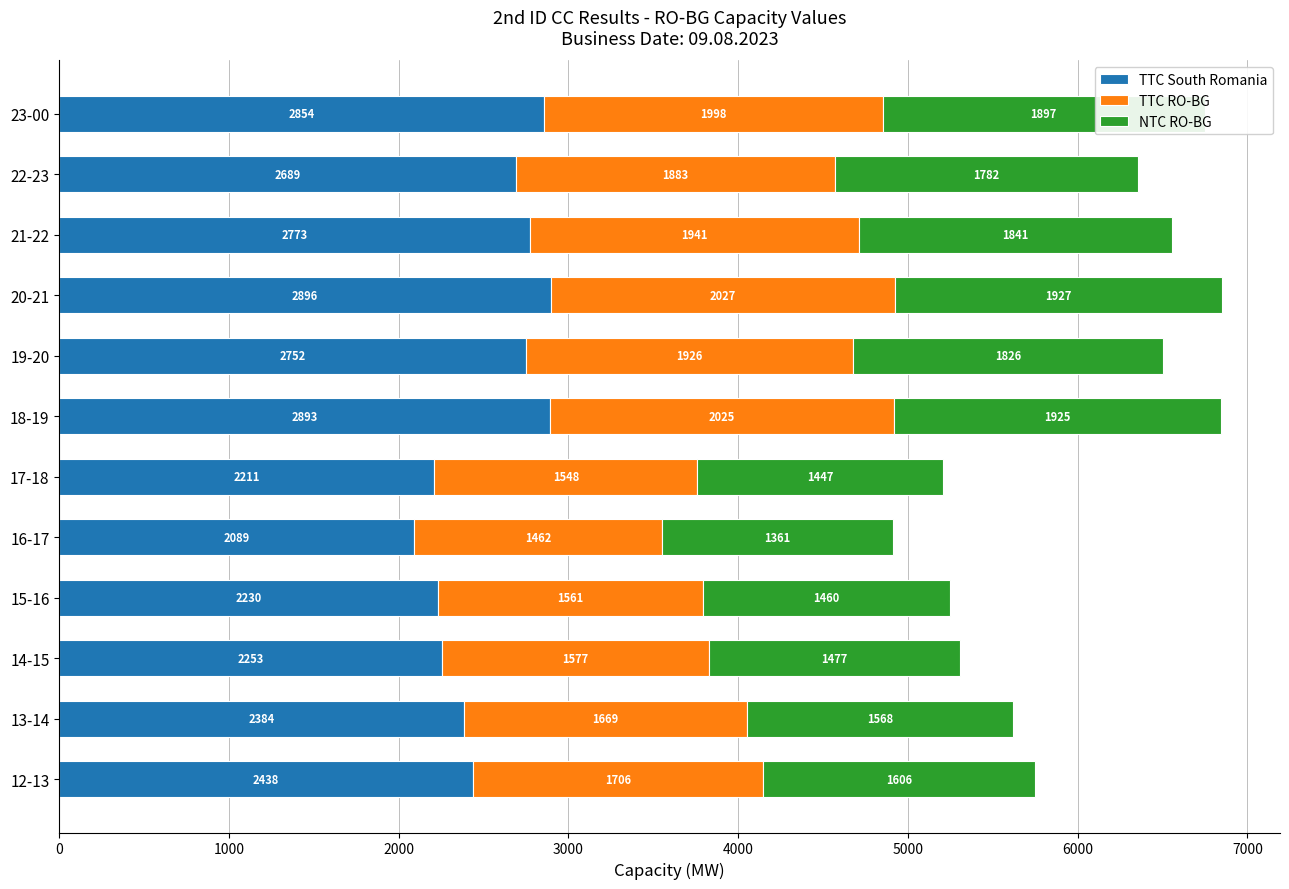

At which category is the sum across all series the highest?

20-21